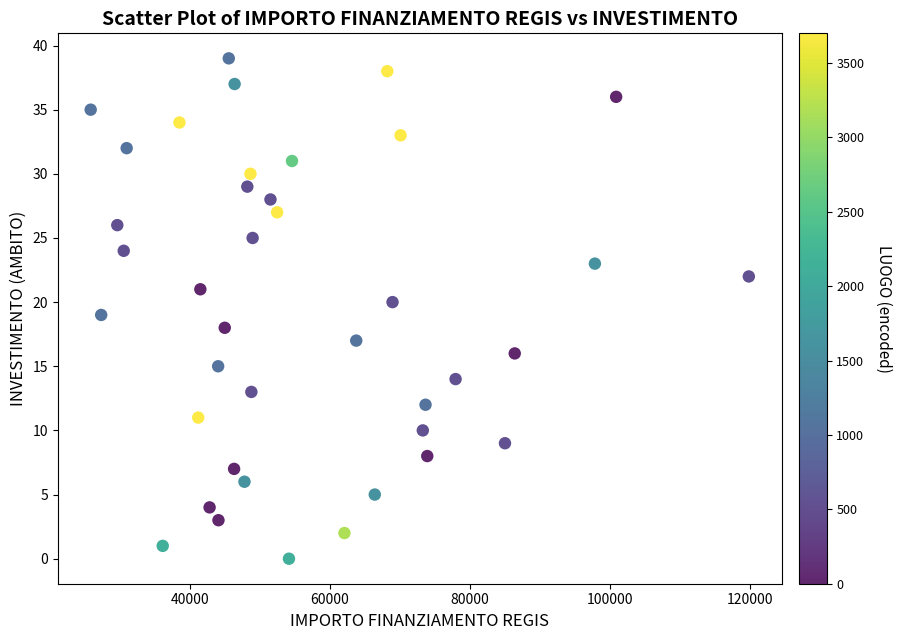

What is the range of Y values (max minus min)?

39